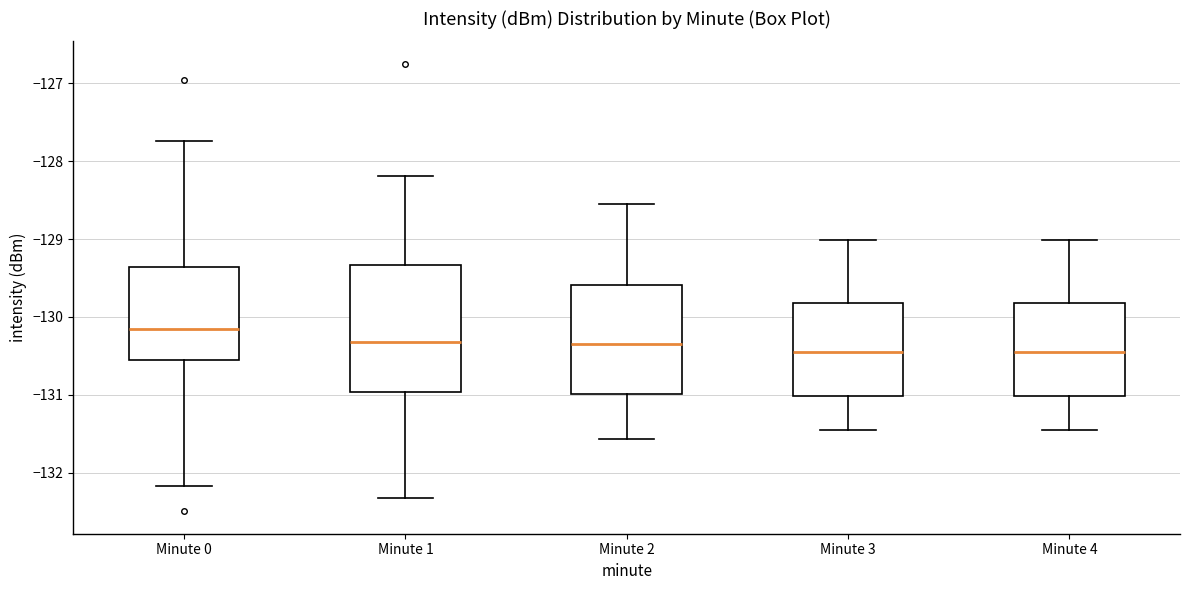

Comparing the boxes themselves (not the whiskers), which one is the tallest?

Minute 1